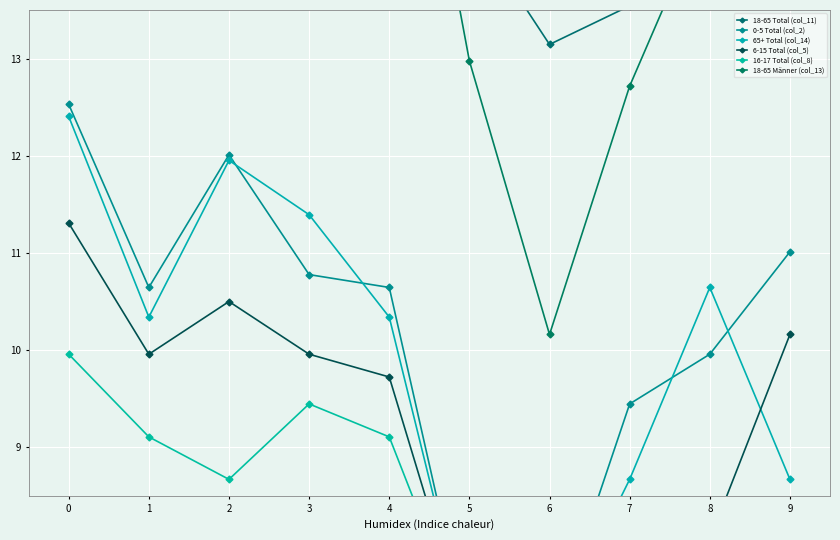

What is the total value across all series at 0?

83.1